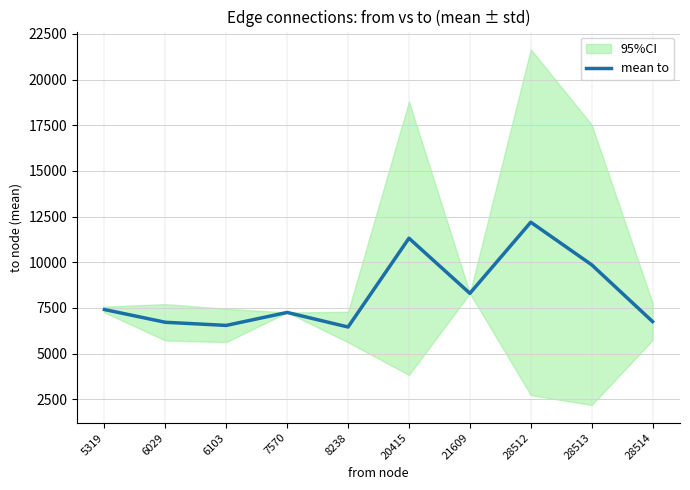

What is the change in value from 5319 to 6029?

-697.5